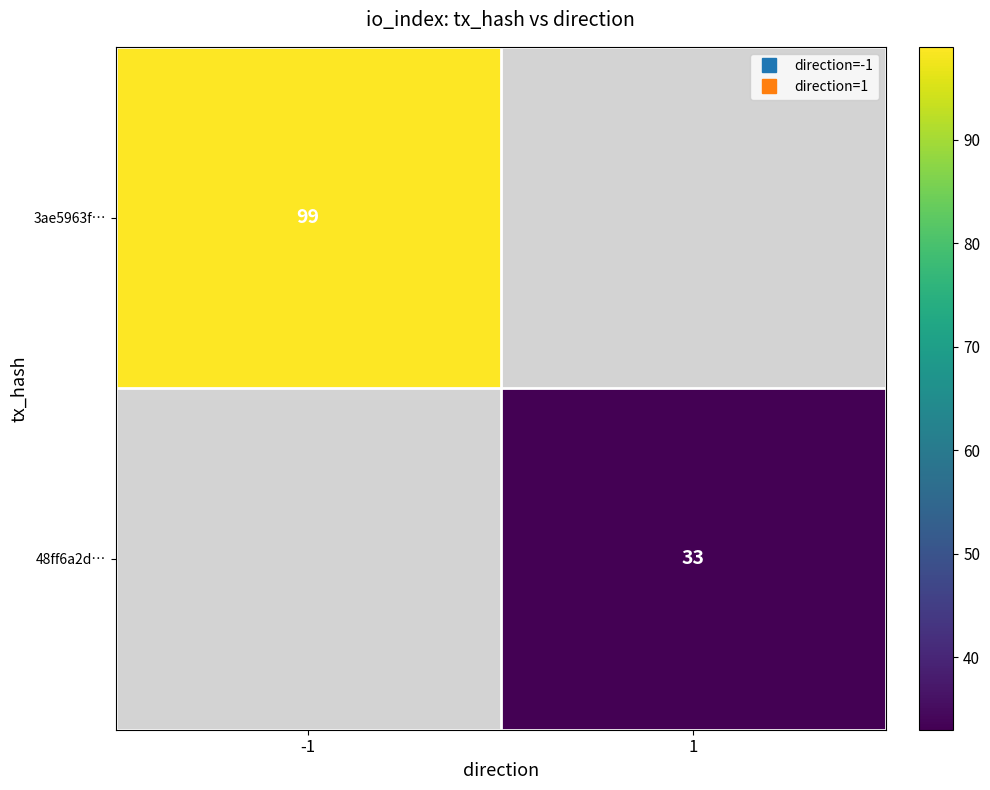

Which series has the largest range (max minus min)?

3ae5963f…